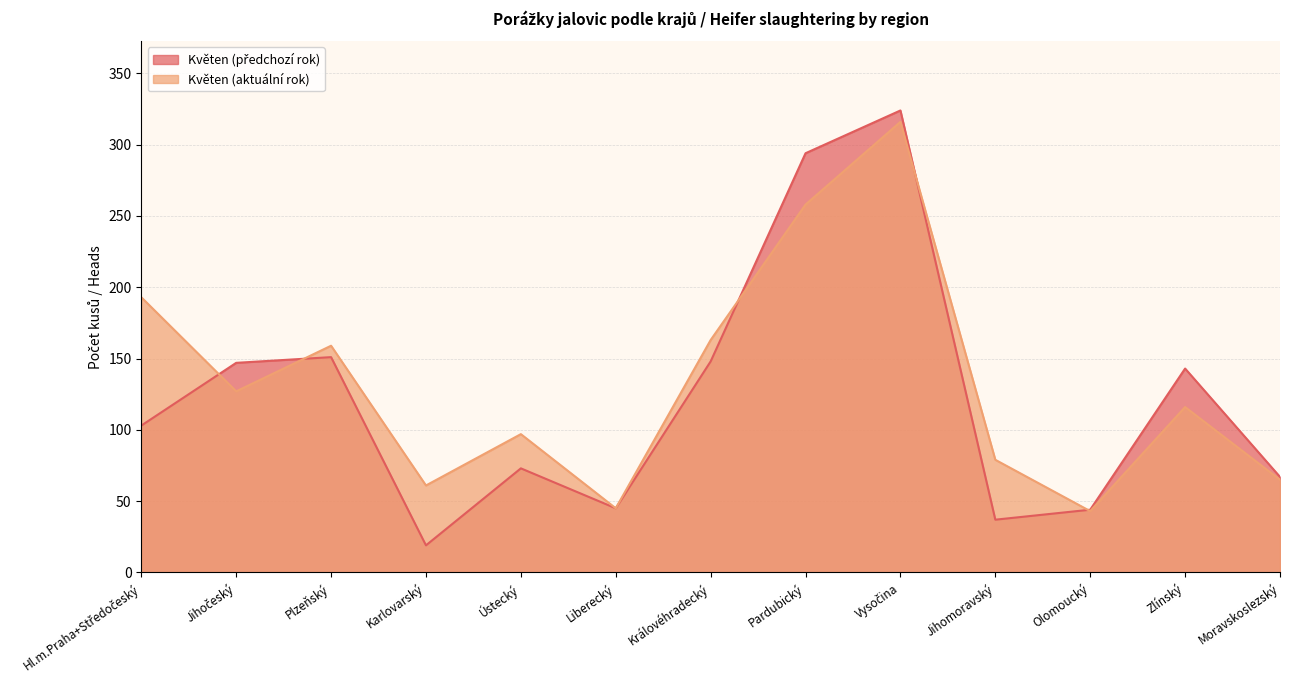

How many lines are shown in the chart?

2